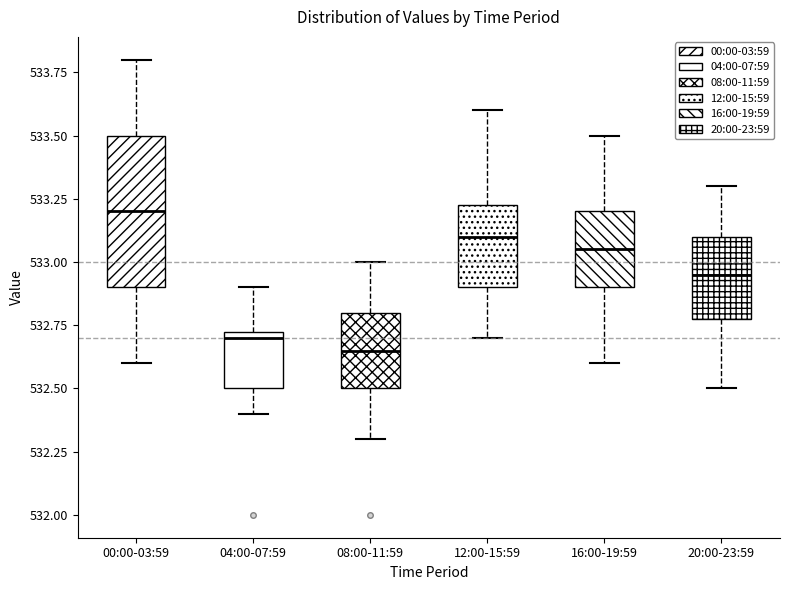

Reading left to right, read every box against the y-axis: the position of its median line, the range the box covers, and the ends of its whiskers. The values are not printed on the chart, so give them approximately, as read against the axis.

00:00-03:59: median 533.20, box 532.90 to 533.50, whiskers 532.60 to 533.80
04:00-07:59: median 532.70, box 532.50 to 532.75, whiskers 532.40 to 532.90
08:00-11:59: median 532.65, box 532.50 to 532.80, whiskers 532.30 to 533.00
12:00-15:59: median 533.10, box 532.90 to 533.25, whiskers 532.70 to 533.60
16:00-19:59: median 533.05, box 532.90 to 533.20, whiskers 532.60 to 533.50
20:00-23:59: median 532.95, box 532.80 to 533.10, whiskers 532.50 to 533.30